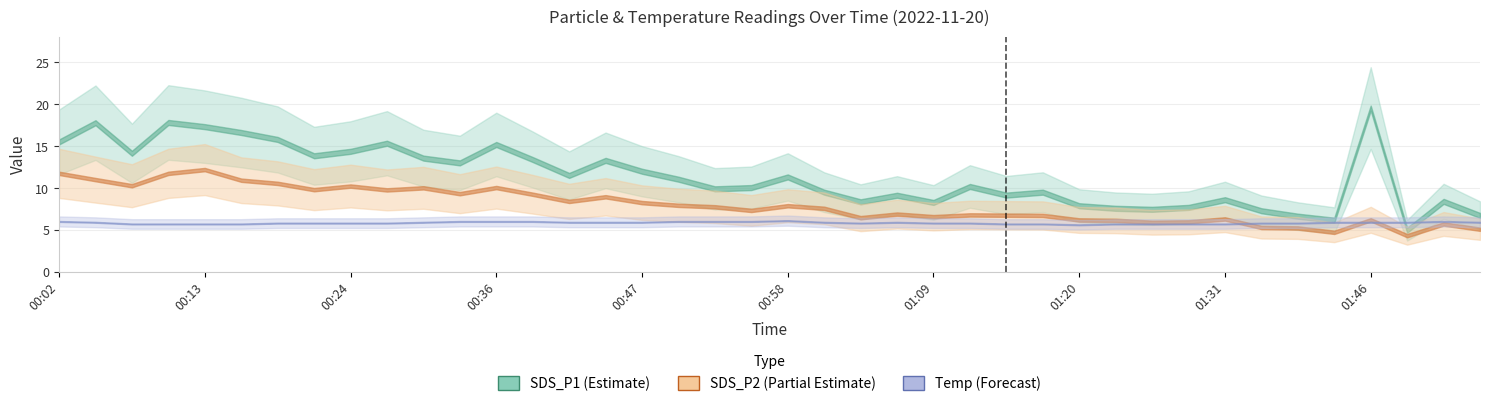

What is the difference between the maximum and second lowest values in the SDS_P2 (Partial Estimate) series?

7.5